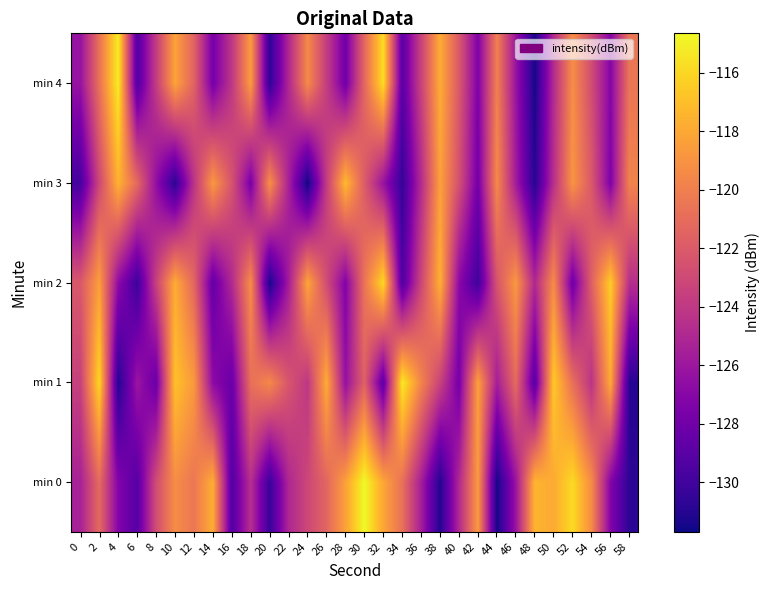

At which category is the sum across all series the highest?

2